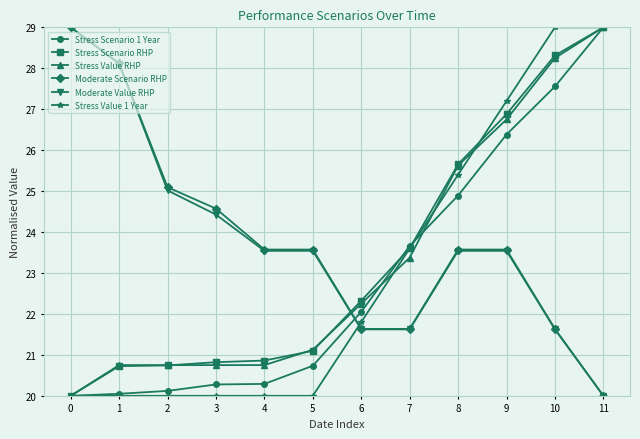

What is the spread (max minus min) of values at 10?

7.4